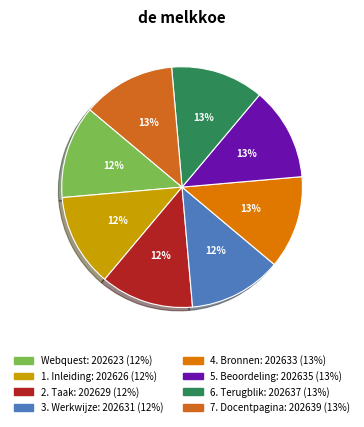

How many slices are in this pie chart?

8